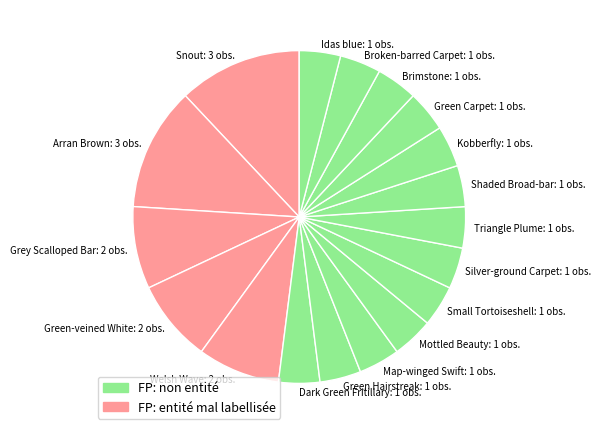

Combined, do Dark Green Fritillary and Snout account for over 50%?

No